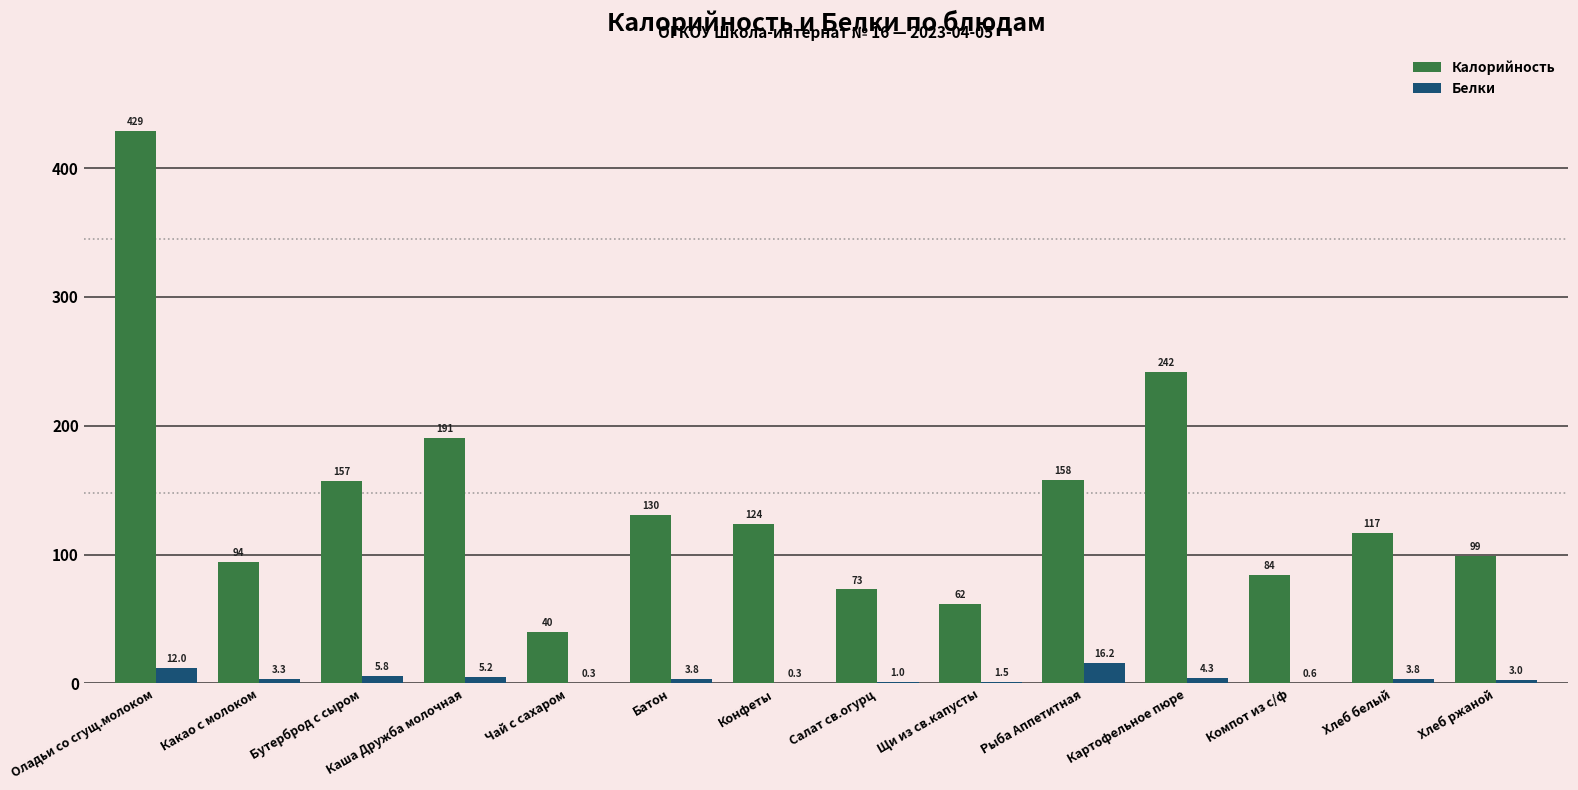

Which category has the highest value across all series?

Оладьи со сгущ.молоком